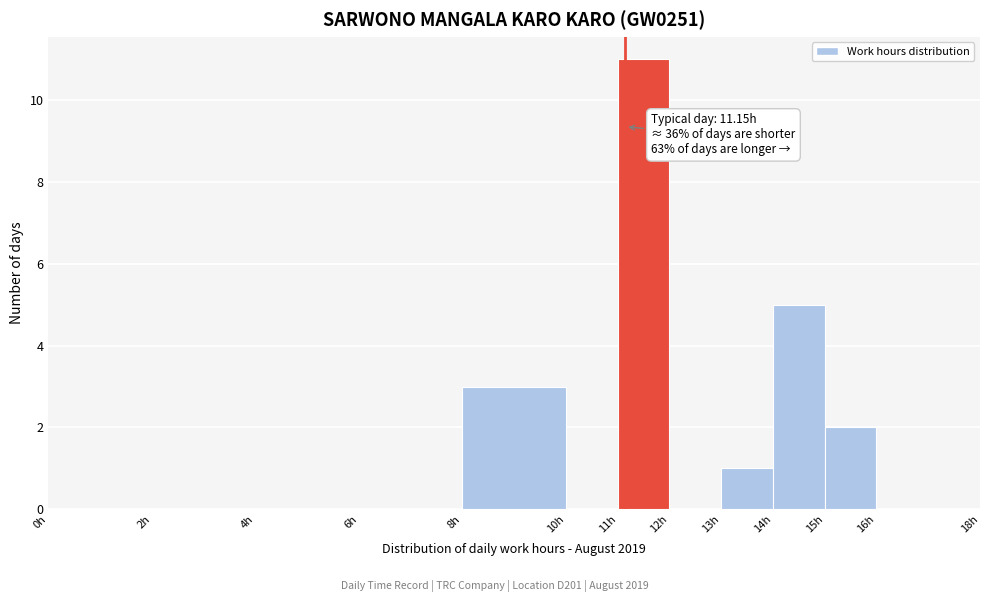

Over which range of the x-axis is the bar tallest?

11 to 12